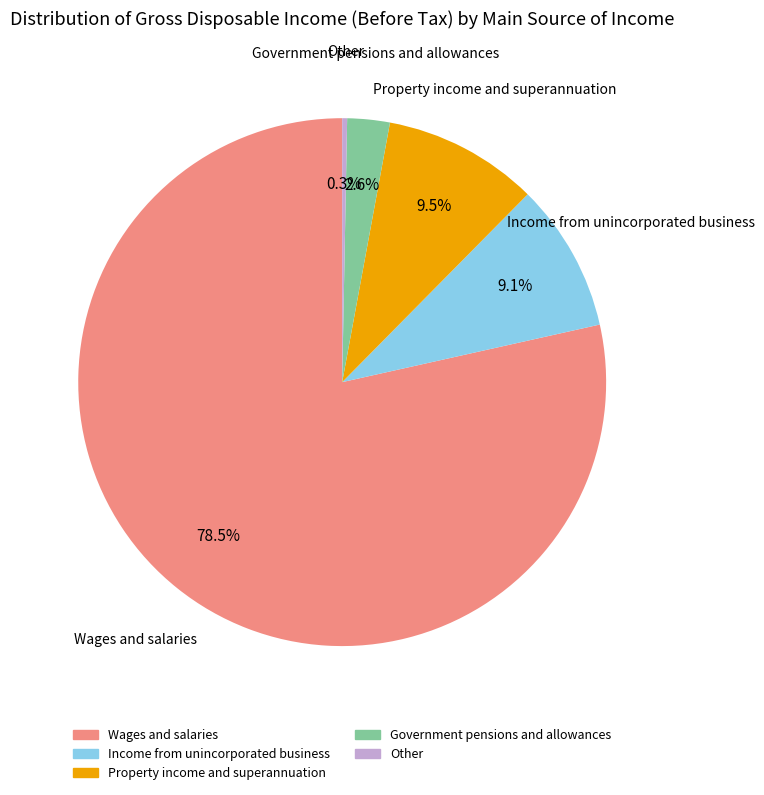

Which has a higher value, Government pensions and allowances or Wages and salaries?

Wages and salaries